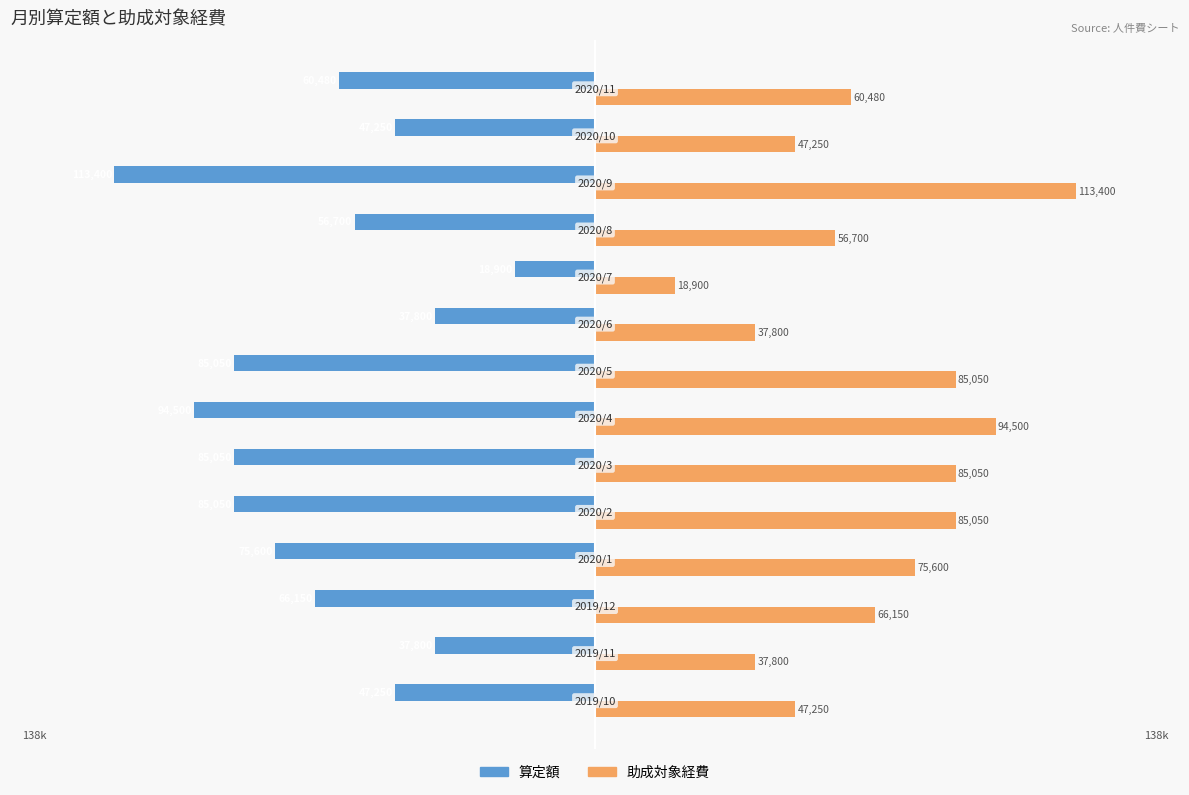

Rank the series by their maximum value, from lowest to highest.

算定額, 助成対象経費